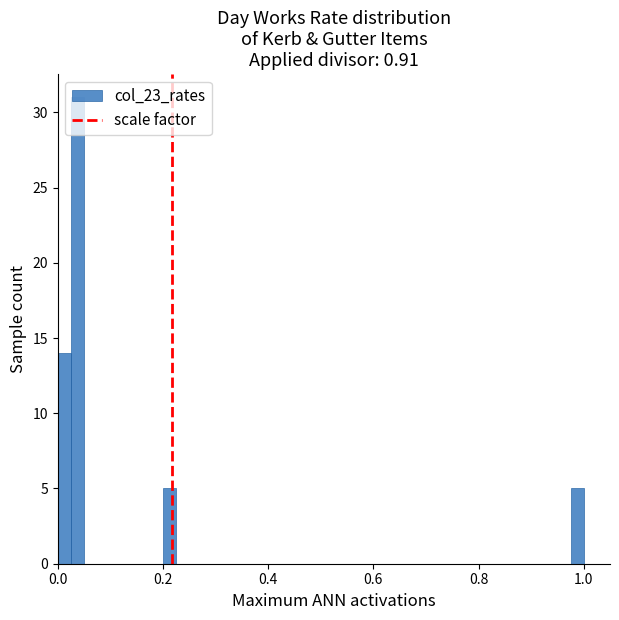

Read against the x-axis, roughly where is the centre of the tallest bar?

0.04